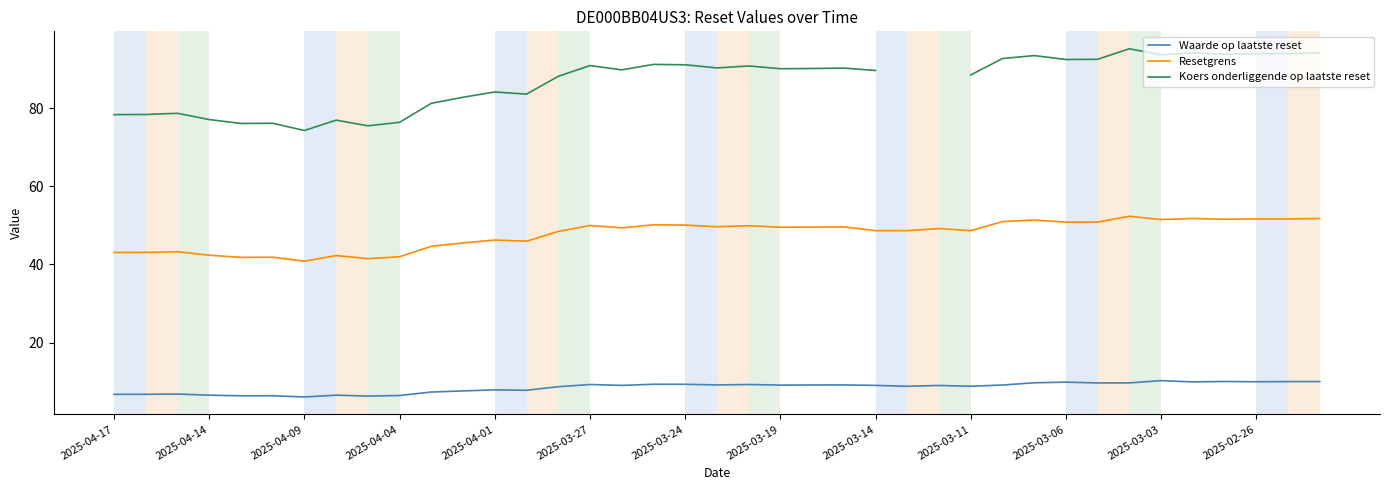

What is the average value of the Waarde op laatste reset series?

8.5